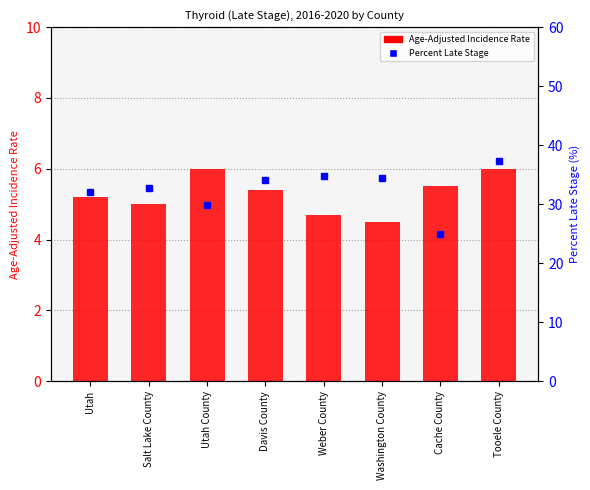

What position from the left is Cache County?

7